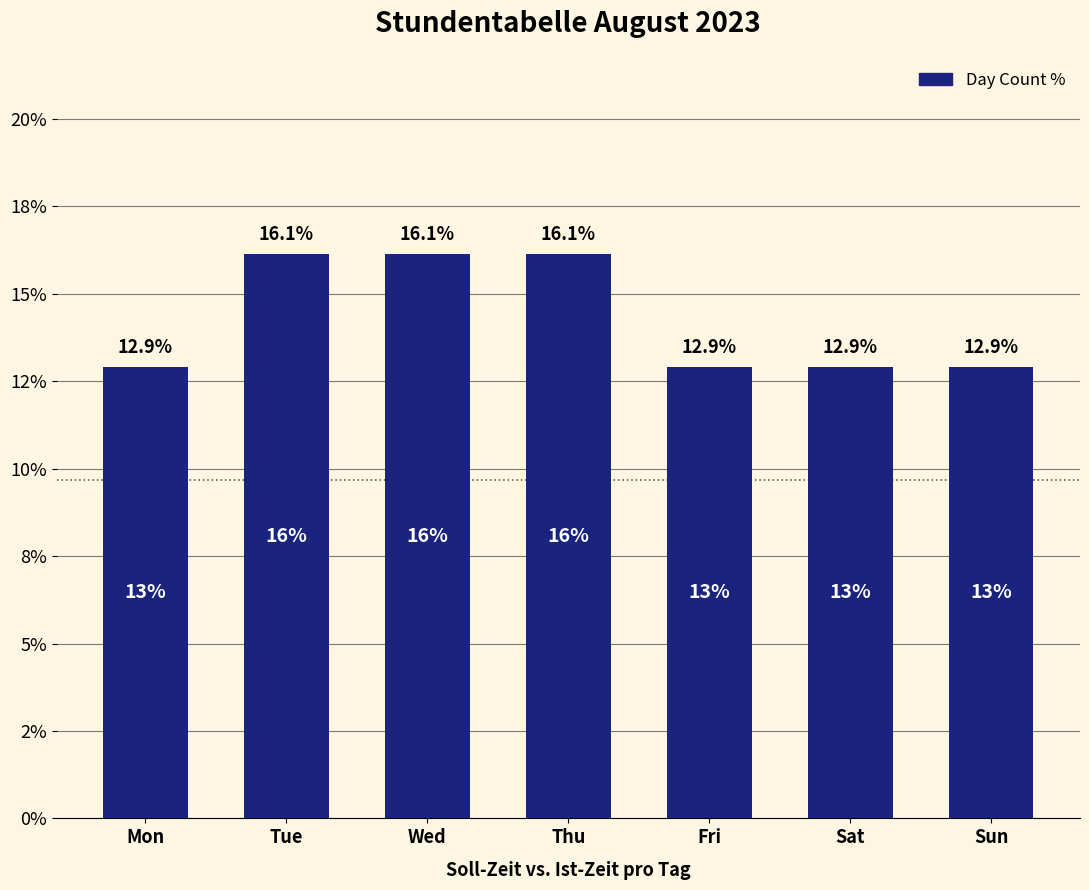

Does the chart contain any negative values?

No